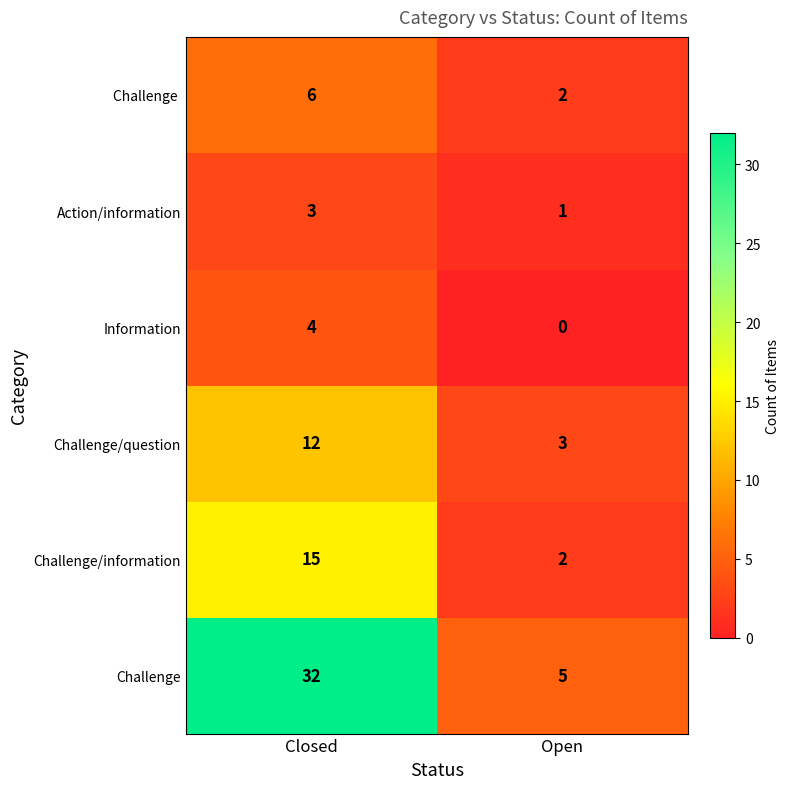

Rank the categories by Challenge/question value from lowest to highest.

Open, Closed